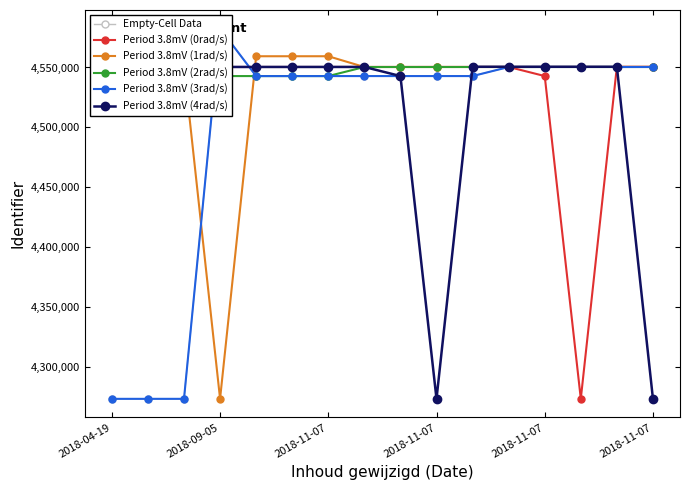

What is the difference between the maximum and minimum values in the Period 3.8mV (4rad/s) series?

277263